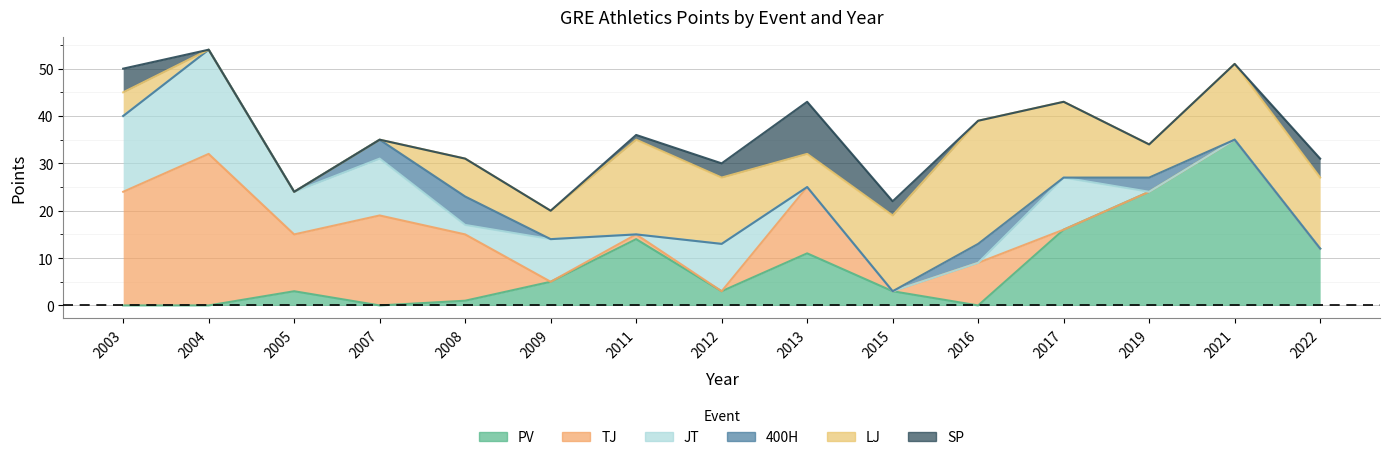

How many data points in LJ are above 8?

7